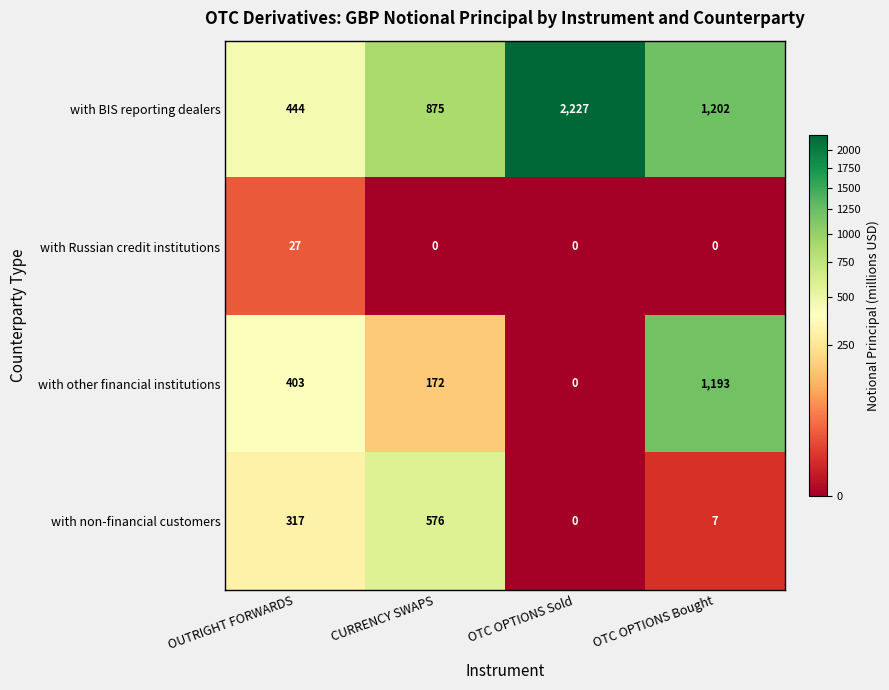

Which series has the widest spread of values?

with BIS reporting dealers